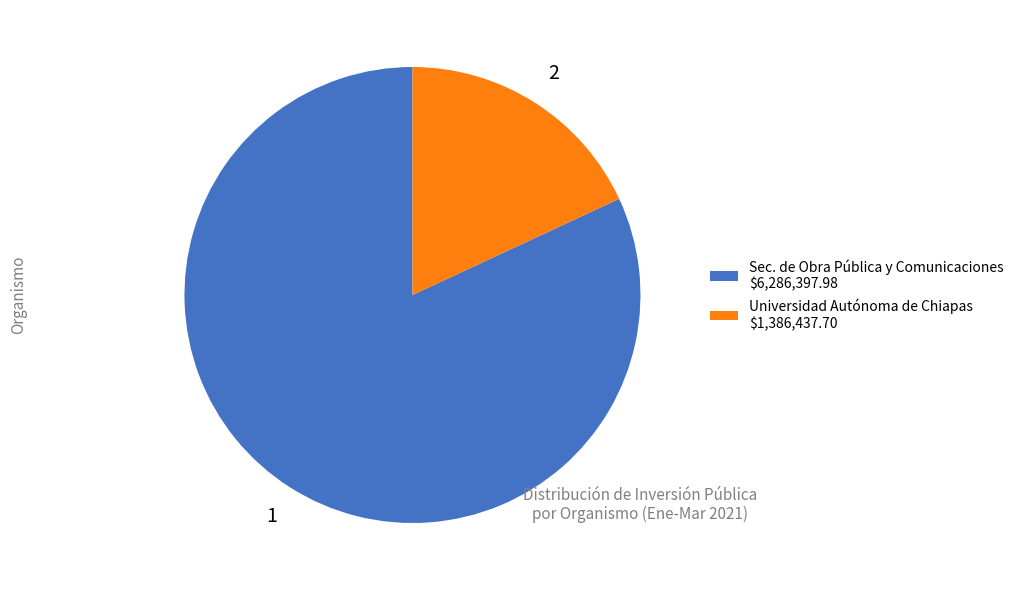

Which category has the biggest portion of the pie?

Sec. de Obra Pública y Comunicaciones $6,286,397.98